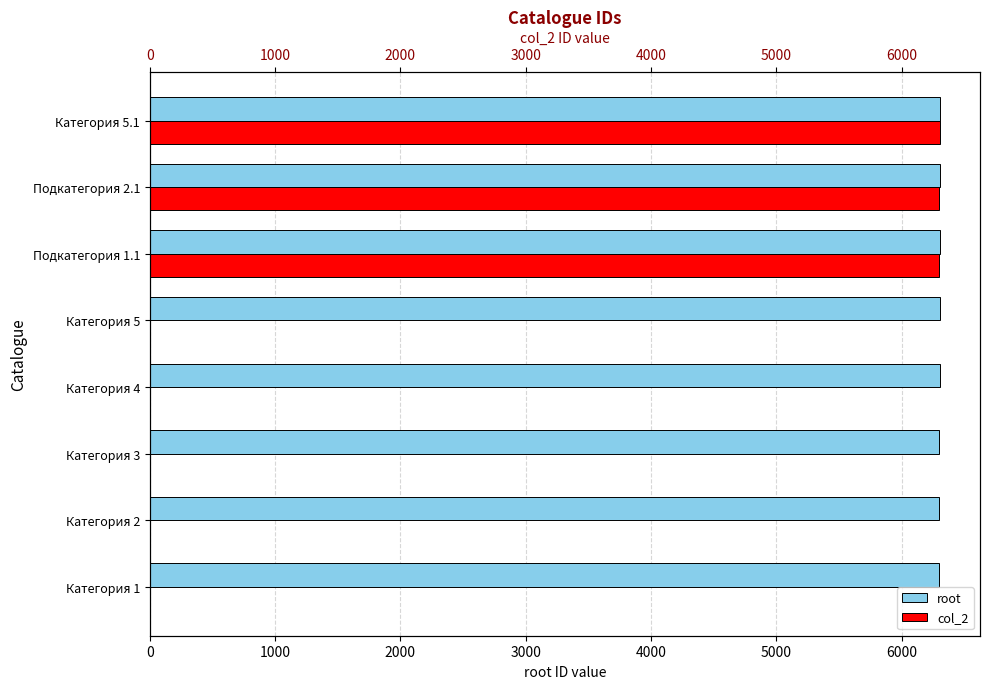

Which series has the largest range (max minus min)?

col_2